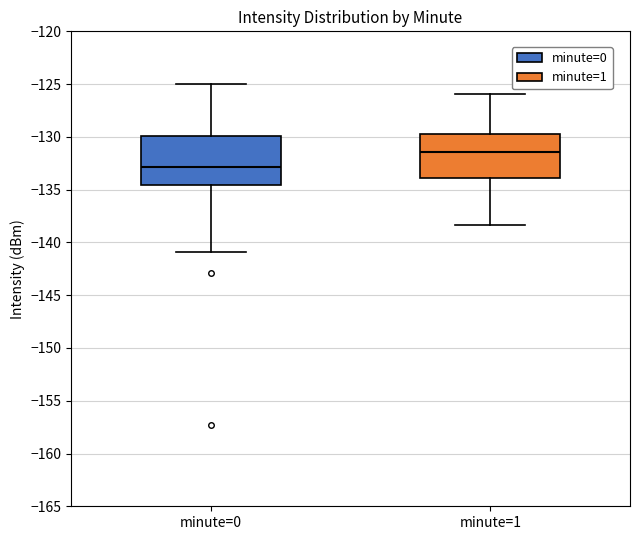

Where does the upper whisker of the box for minute=1 end on the y-axis? The values are not printed on the chart, so give them approximately, as read against the axis.

-126.0